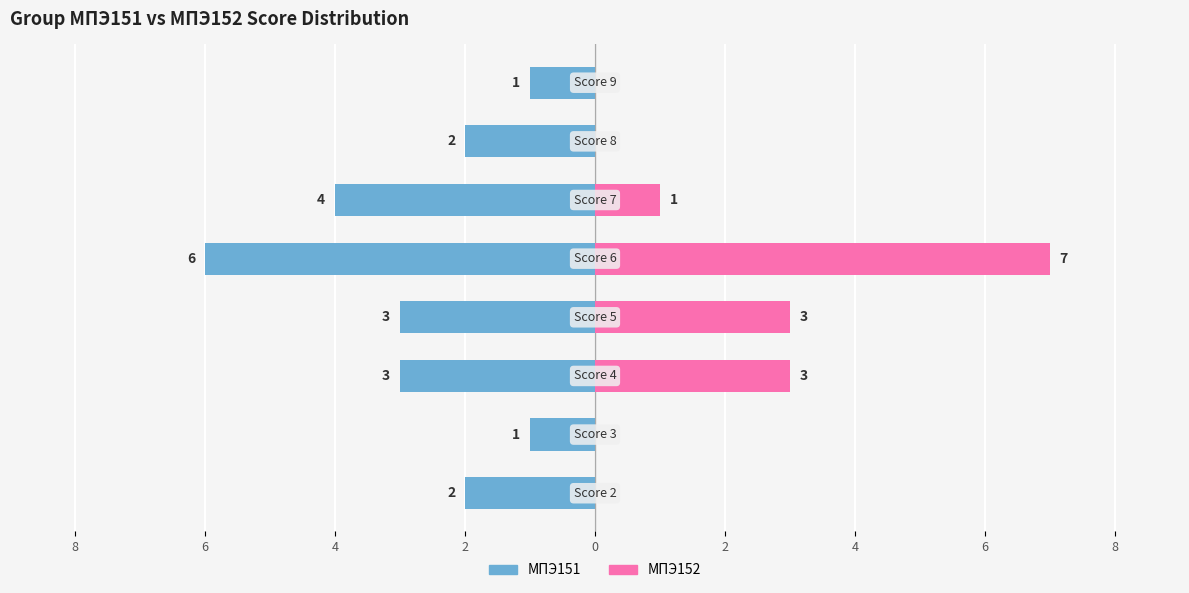

Where is МПЭ152 nearest to the value 3?

4